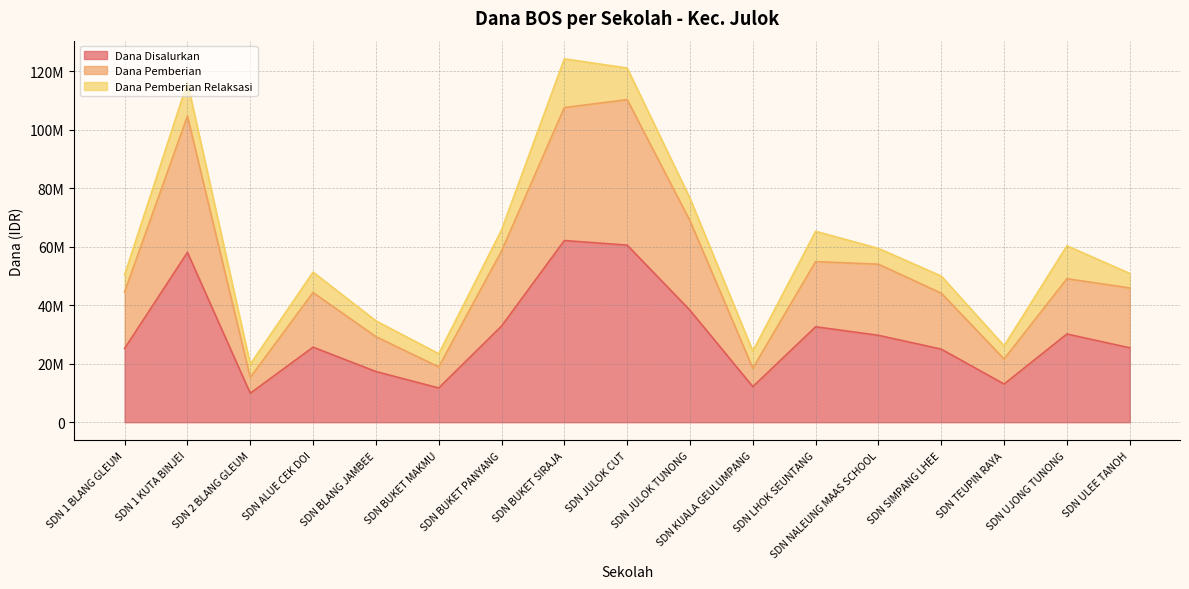

True or false: Dana Pemberian and Dana Disalurkan cross at least once.

False